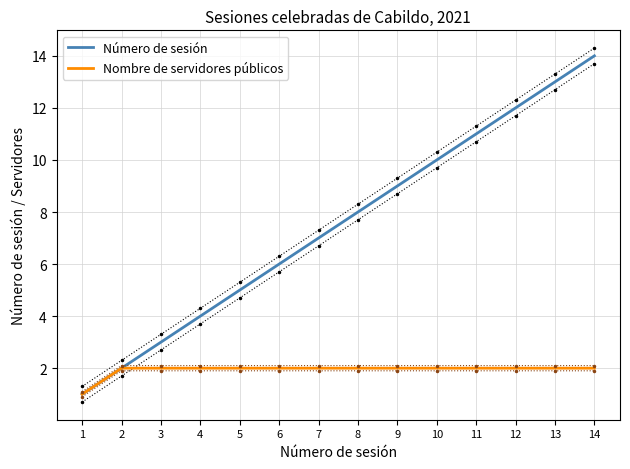

What is the difference between the highest and lowest values at 11?

9